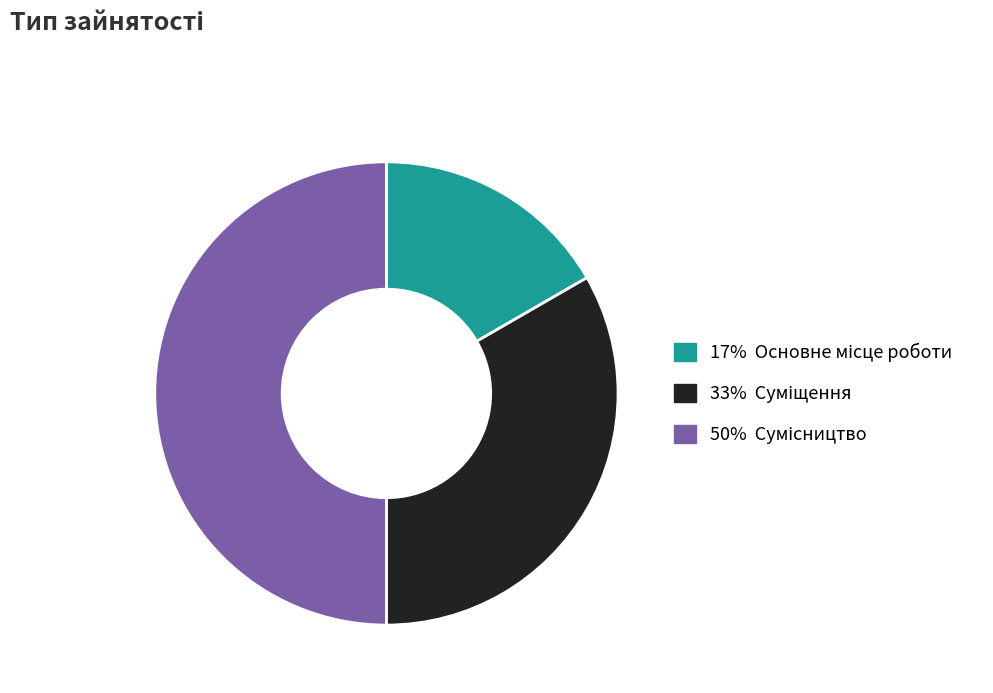

Count the number of slices in the pie.

3